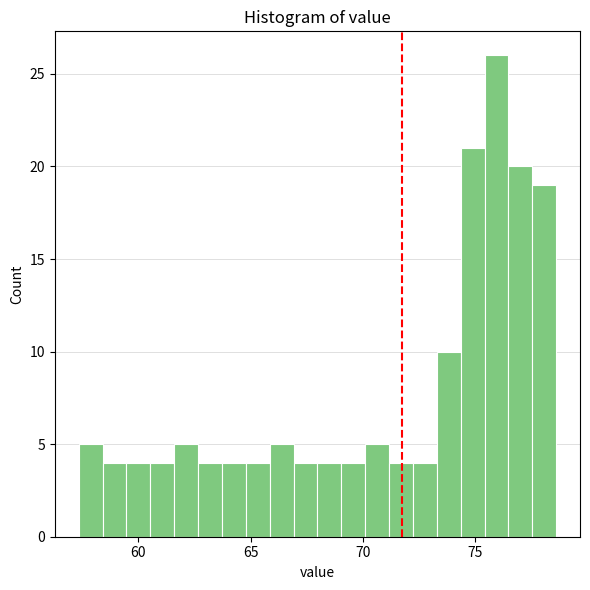

Around what value on the x-axis is the tallest bar? Give the approximate position of its centre, as read against the axis.

76.0